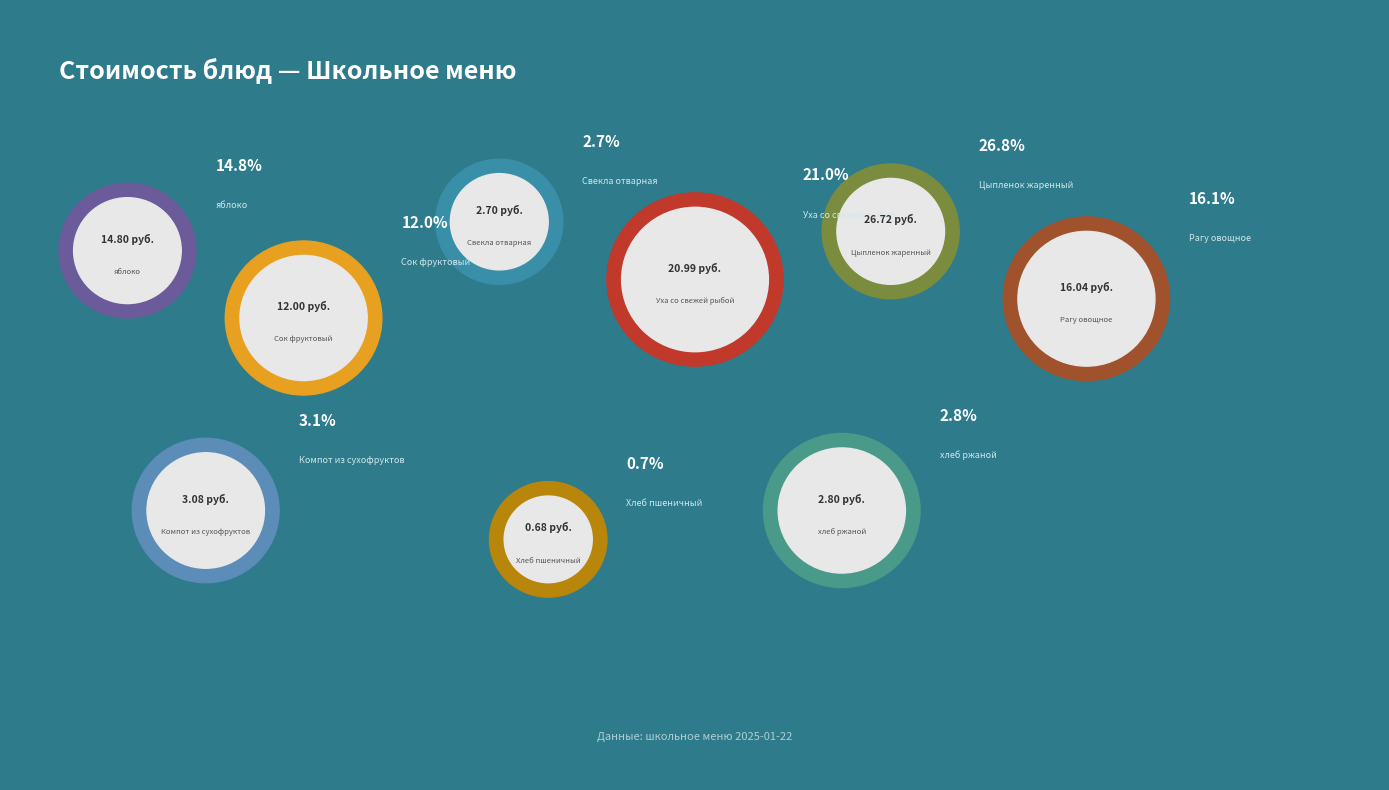

Is it true that Рагу овощное is 9% of the pie?

False